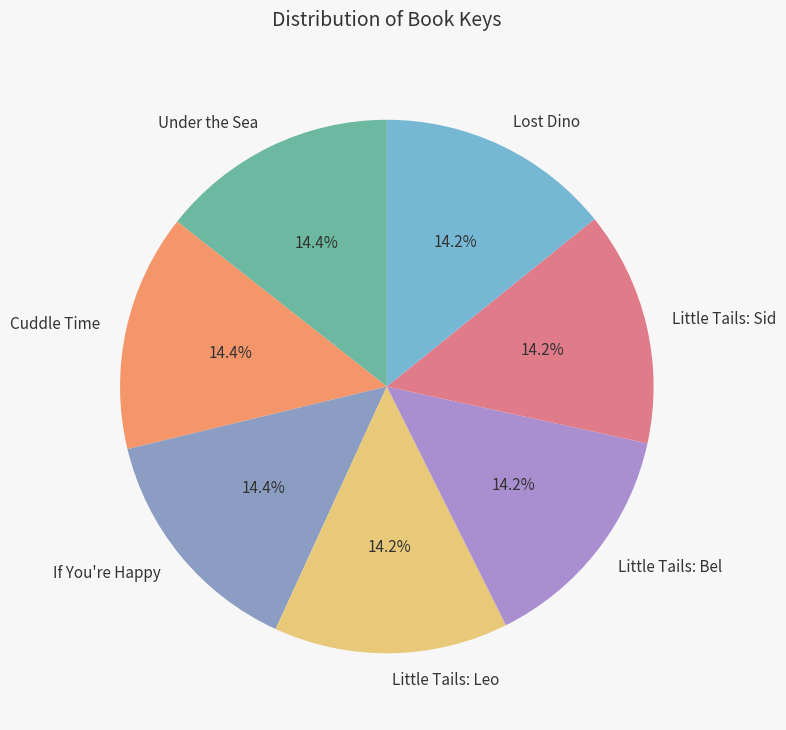

Is the sum of Little Tails: Leo and Little Tails: Bel greater than half?

No